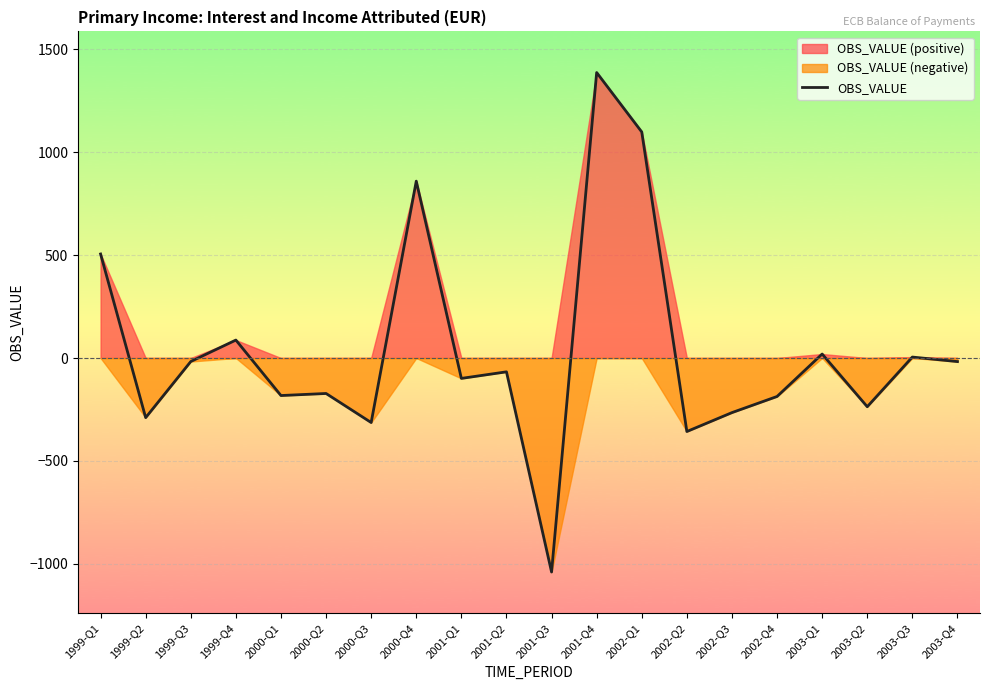

Rank the categories by value from highest to lowest.

2001-Q4, 2002-Q1, 2000-Q4, 1999-Q1, 1999-Q4, 2003-Q1, 2003-Q3, 1999-Q3, 2003-Q4, 2001-Q2, 2001-Q1, 2000-Q2, 2000-Q1, 2002-Q4, 2003-Q2, 2002-Q3, 1999-Q2, 2000-Q3, 2002-Q2, 2001-Q3